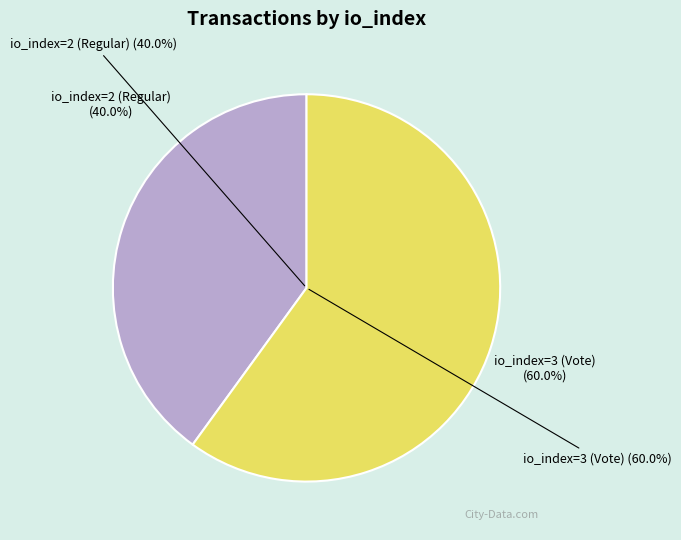

How much of the chart is everything except io_index=3 (Vote)?

40.0%